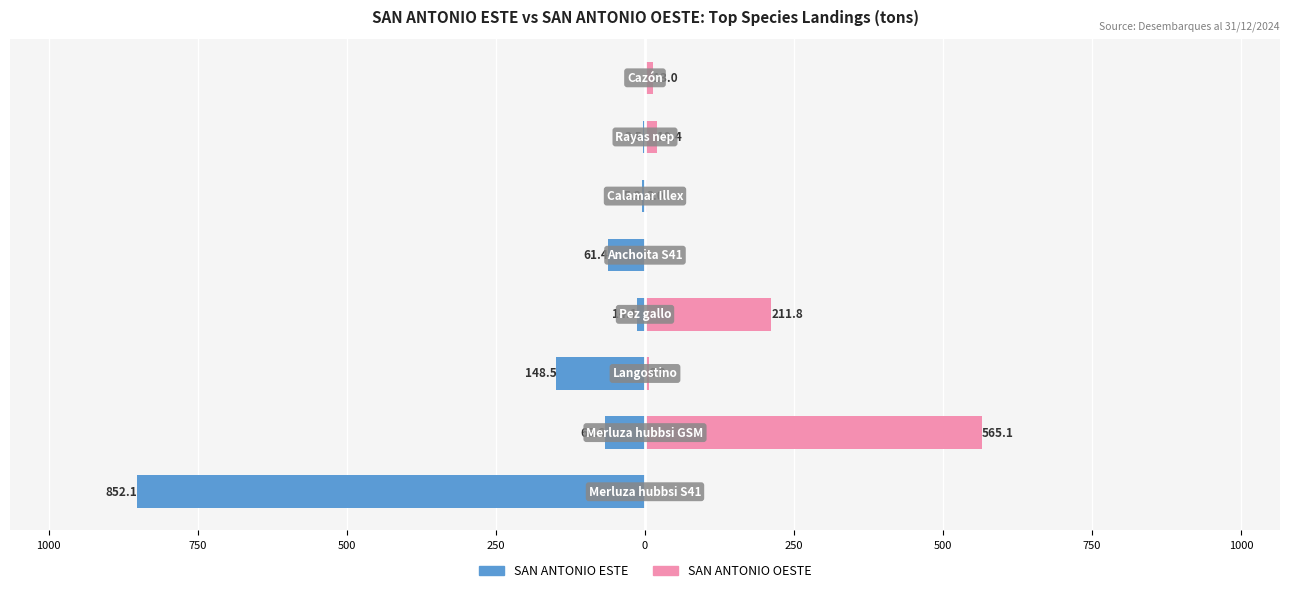

What is the value of the SAN ANTONIO OESTE bar at the 4th from the left?

211.8